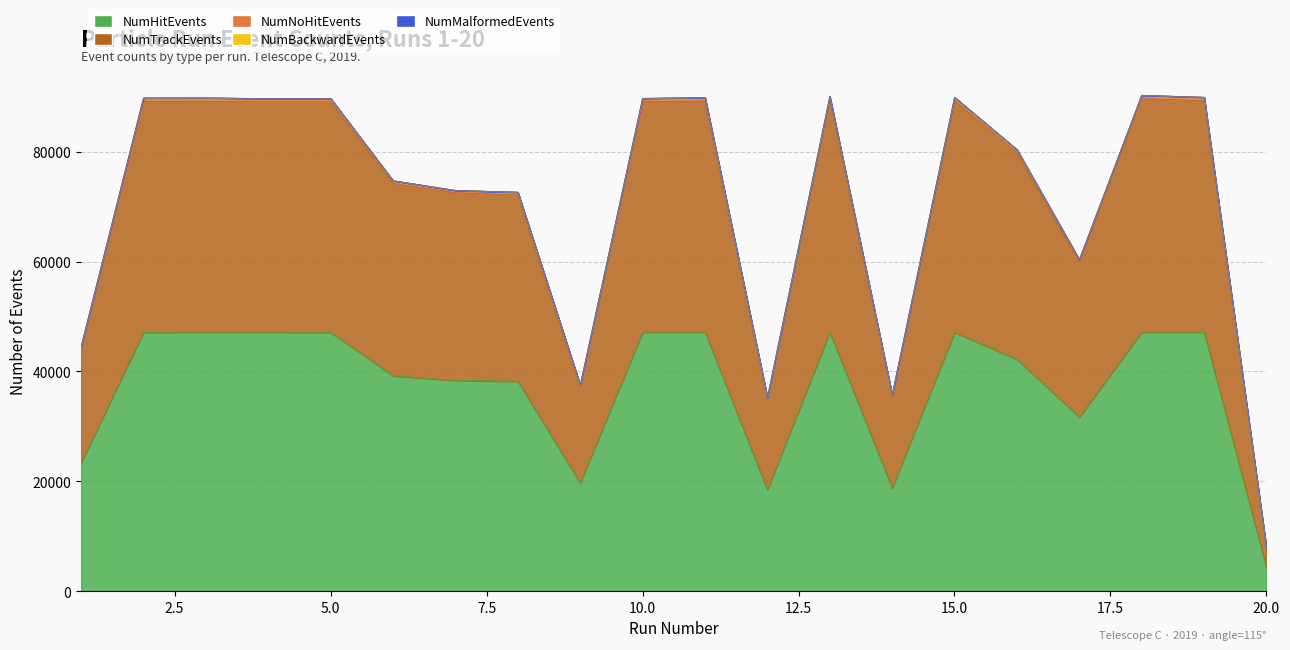

At which category does NumHitEvents reach its first local peak?

3